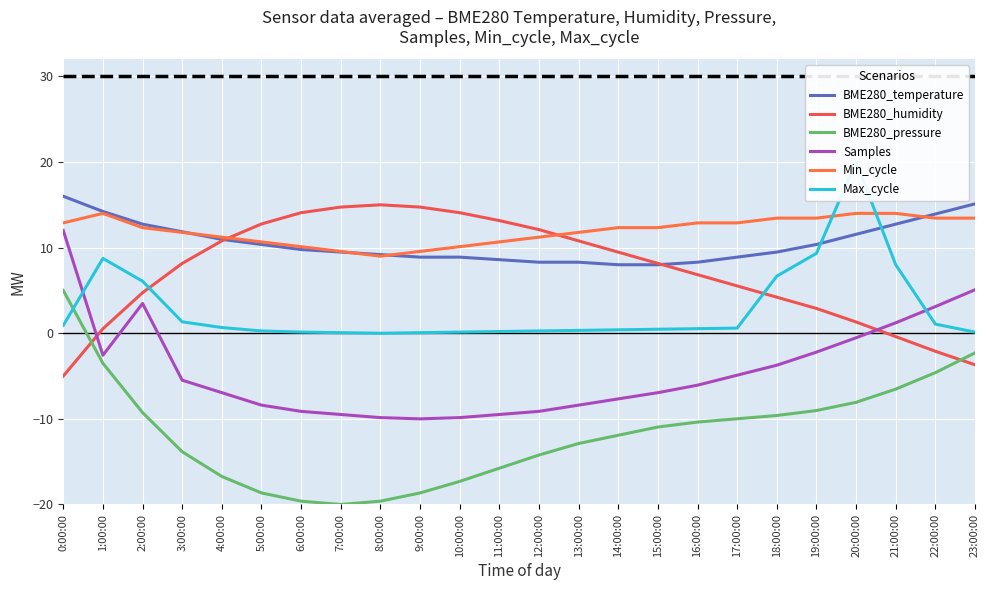

How many values in the BME280_pressure series exceed -10?

10